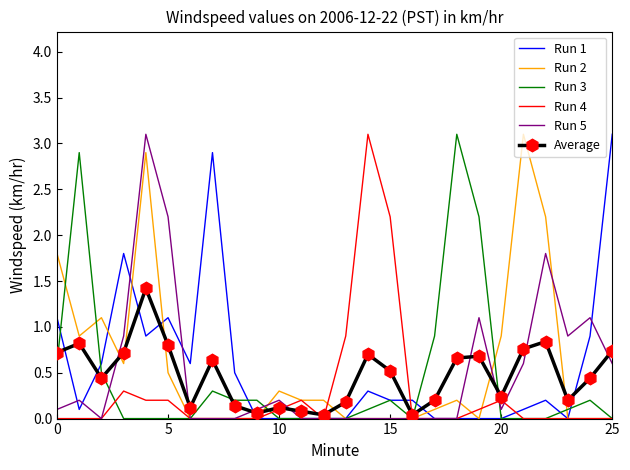

What is the maximum value shown in the chart?

3.1